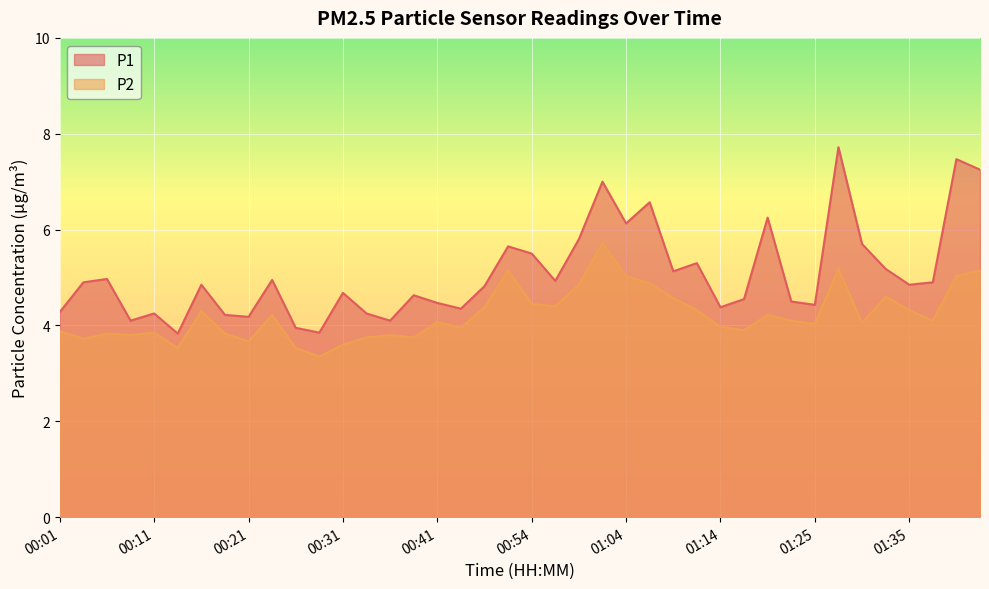

At which label does P1 reach its minimum?

00:14